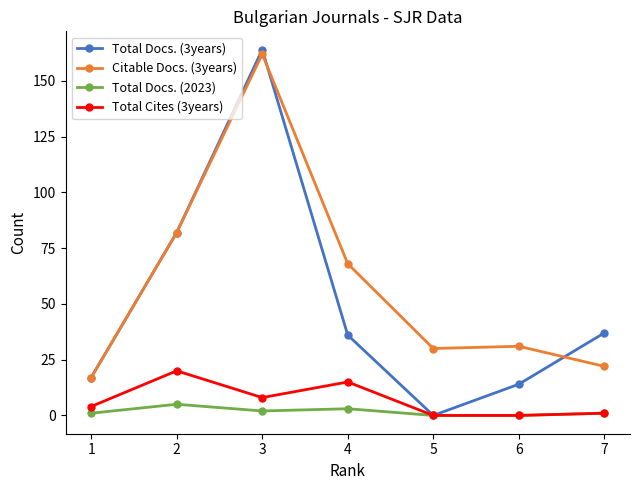

What are all the series names shown in the legend?

Total Docs. (3years), Citable Docs. (3years), Total Docs. (2023), Total Cites (3years)